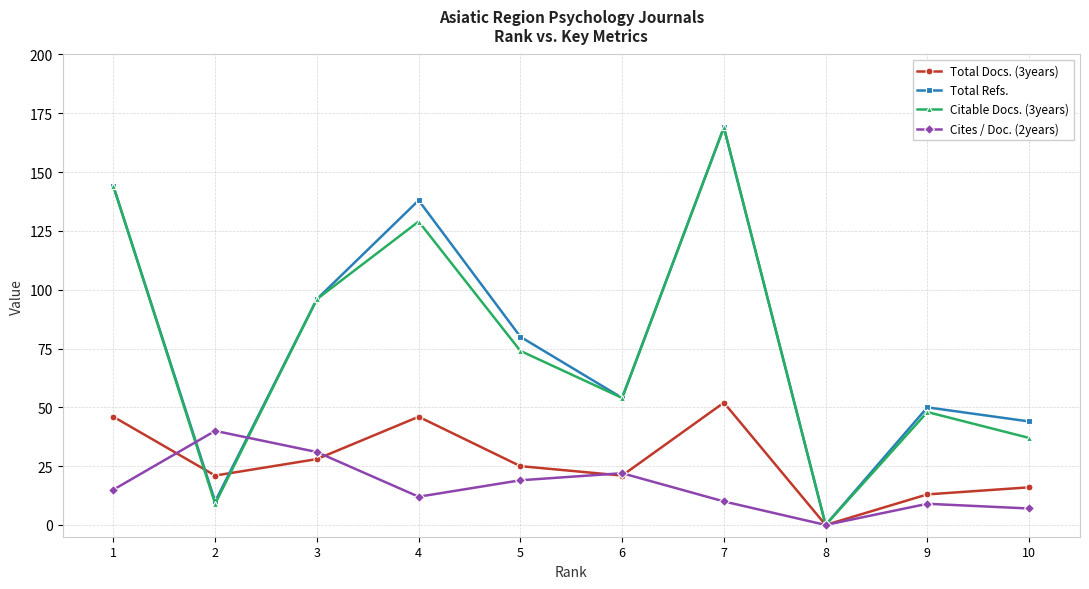

How many values in the Cites / Doc. (2years) series are below 15?

5